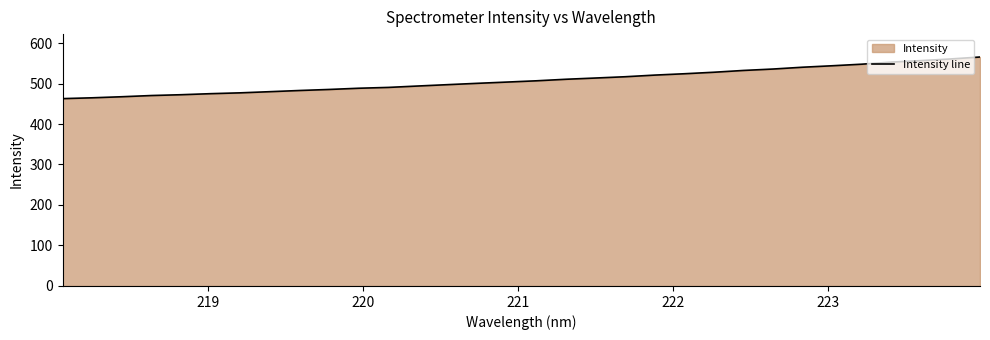

Reading left to right, list all the values displayed in this chart.

462.7	464.7	467.3	470.3	472.3	474.9	477.0	479.8	482.7	485.3	488.3	490.4	493.8	497.2	500.4	503.5	506.7	510.5	513.6	516.7	520.8	524.1	527.8	532.3	535.8	540.2	543.8	547.7	552.9	556.6	560.6	565.5